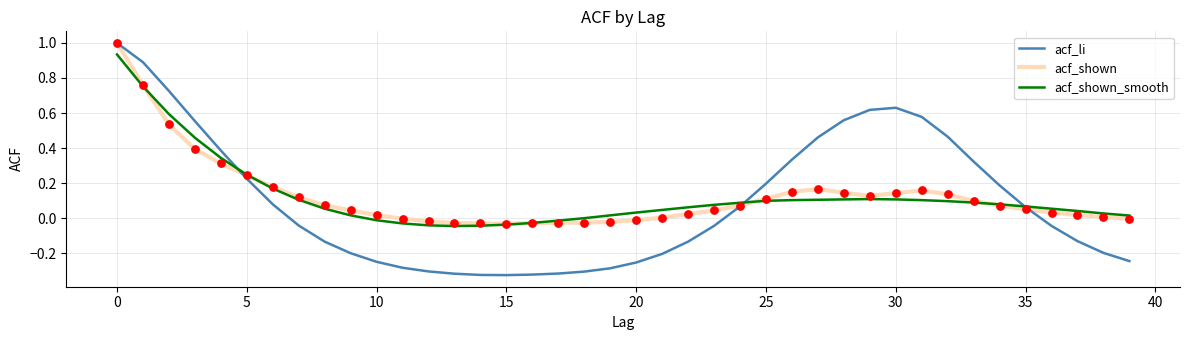

Which series has the widest spread of values?

acf_li